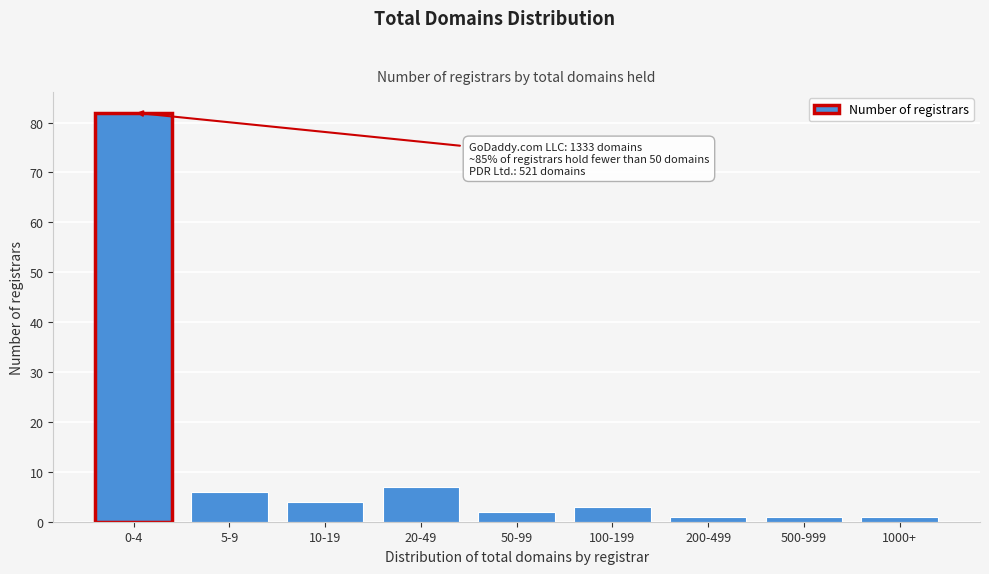

Reading left to right, what are all the values shown in this chart?

0-4=82	5-9=6	10-19=4	20-49=7	50-99=2	100-199=3	200-499=1	500-999=1	1000+=1